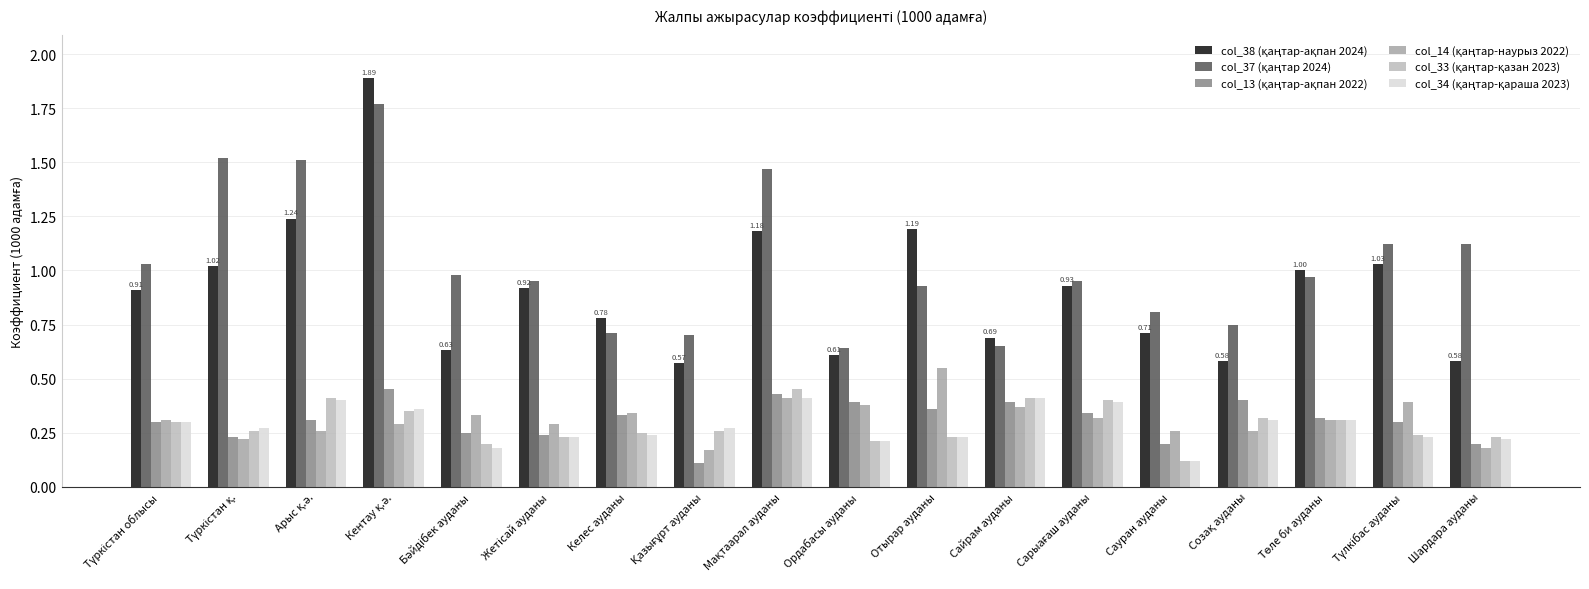

How many distinct data groups are displayed?

6